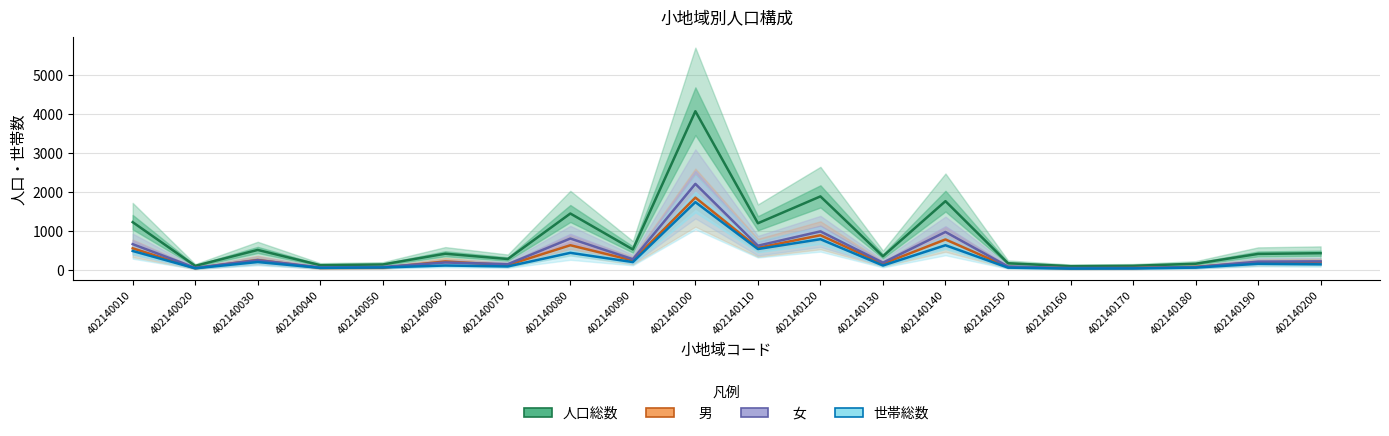

At which label does 　女 first exceed 220?

402140010